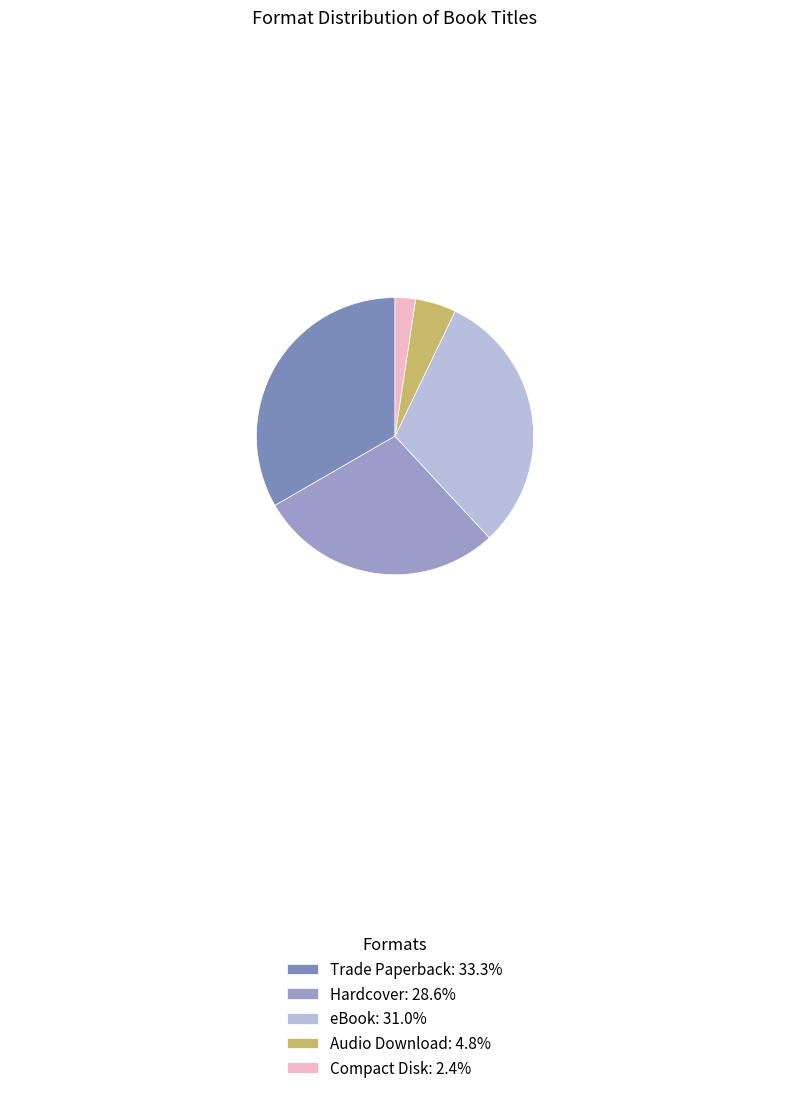

Count the number of slices in the pie.

5